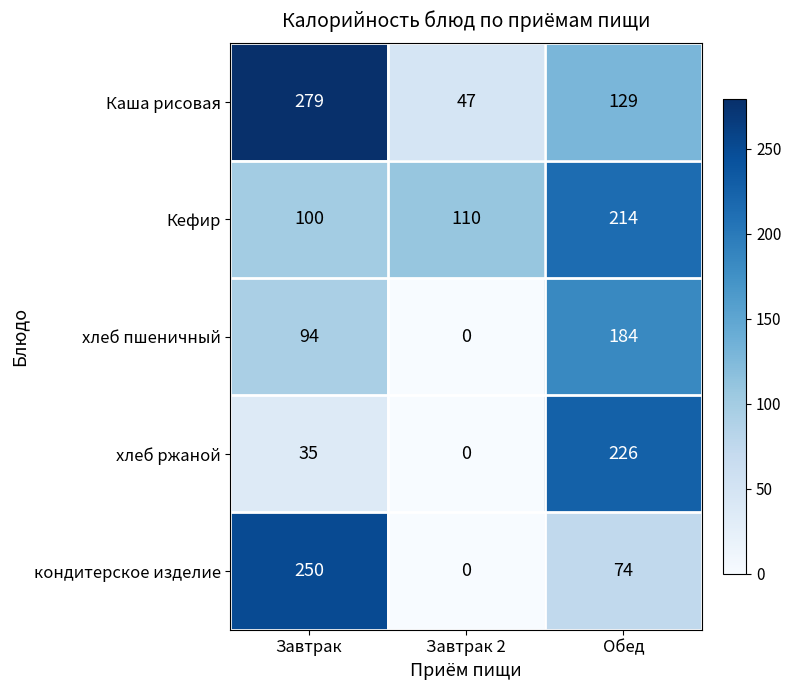

What is the difference between the maximum and minimum values in the хлеб ржаной series?

226